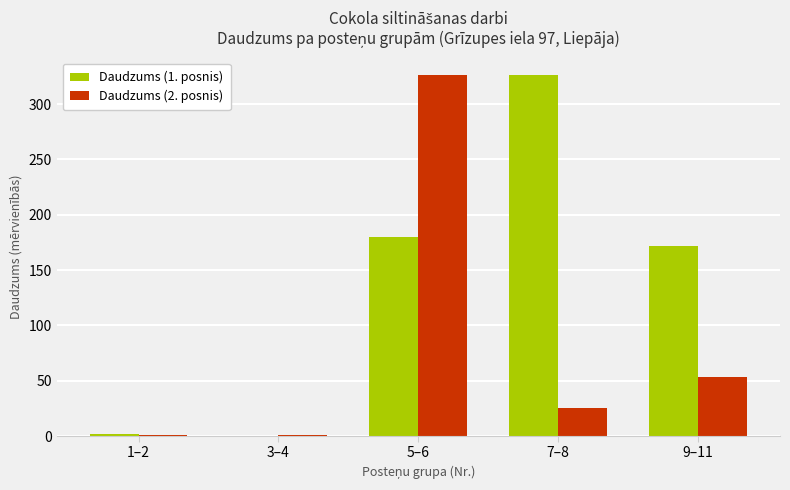

At which label does Daudzums (1. posnis) reach its peak?

7–8